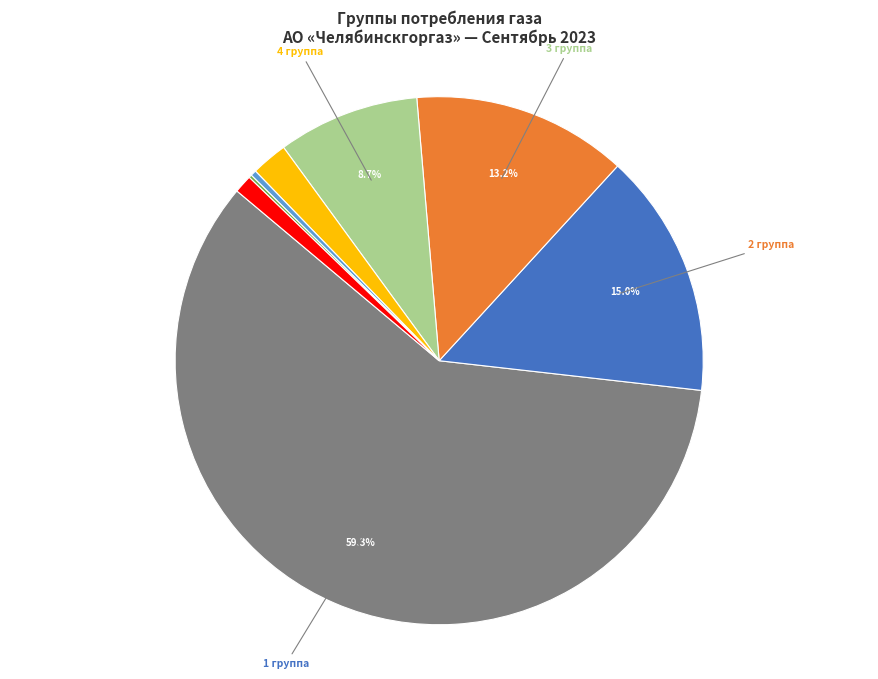

Is there any slice that represents more than half of the pie?

Yes